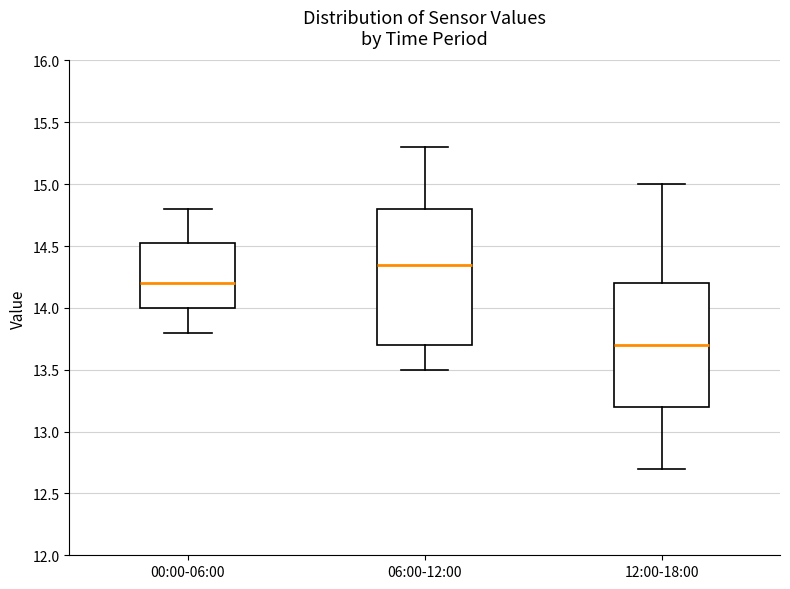

Reading left to right, transcribe this box plot: for each box, give where its median line is, the range the box spans, and where its two whiskers end, as read against the y-axis. The values are not printed on the chart, so give them approximately, as read against the axis.

00:00-06:00: median 14.20, box 14.00 to 14.55, whiskers 13.80 to 14.80
06:00-12:00: median 14.35, box 13.70 to 14.80, whiskers 13.50 to 15.30
12:00-18:00: median 13.70, box 13.20 to 14.20, whiskers 12.70 to 15.00